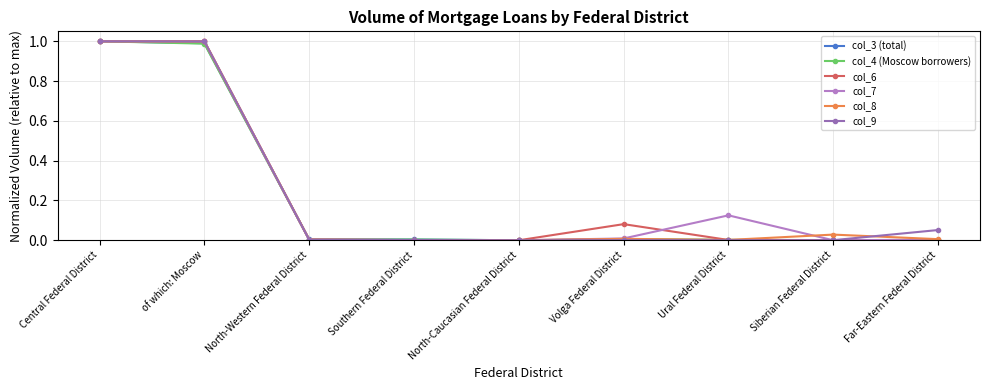

At which category is the sum across all series the highest?

Central Federal District